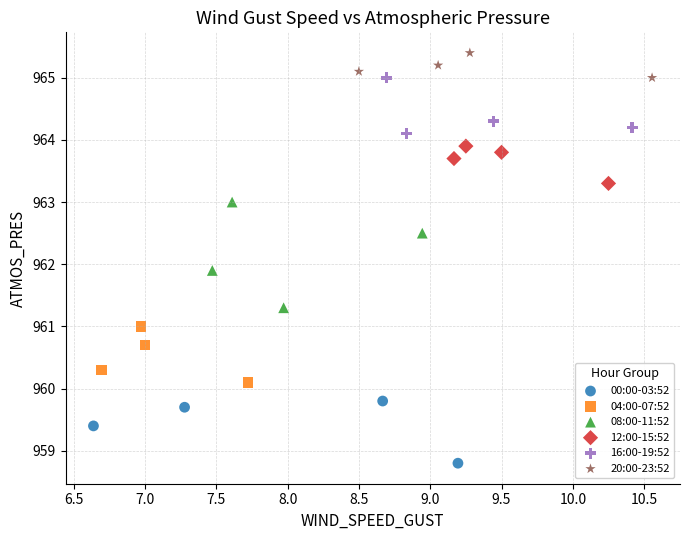

Which series contains the lowest Y value?

00:00-03:52